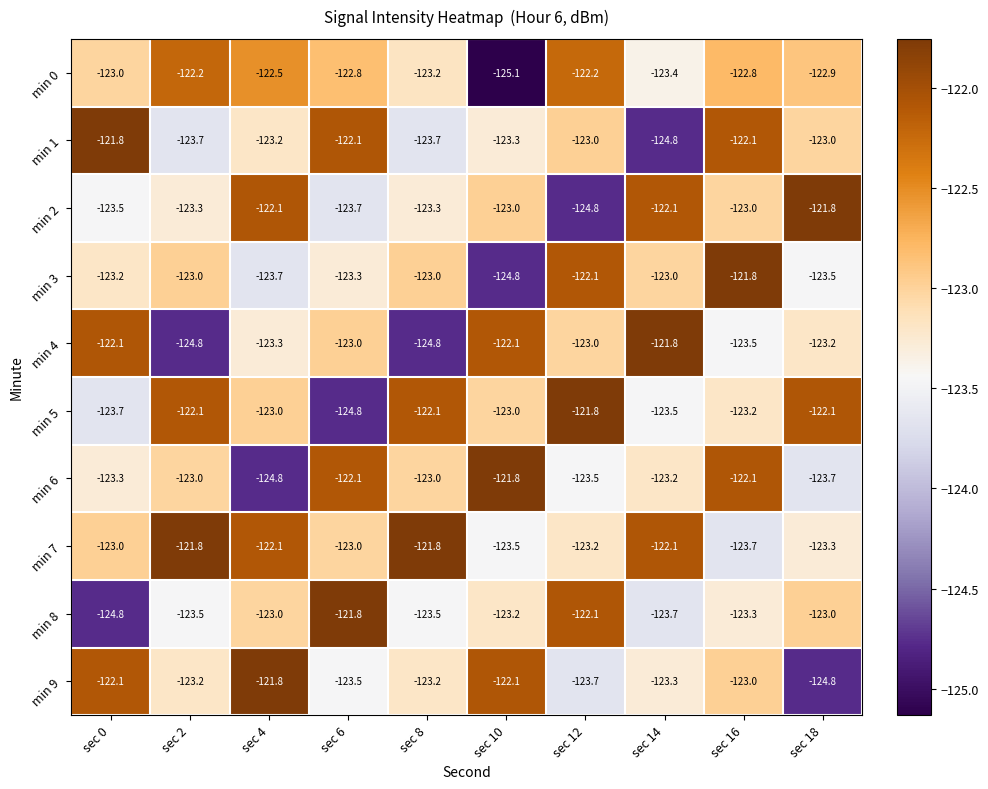

True or false: min 0 has a value of -123.0 at sec 0.

True